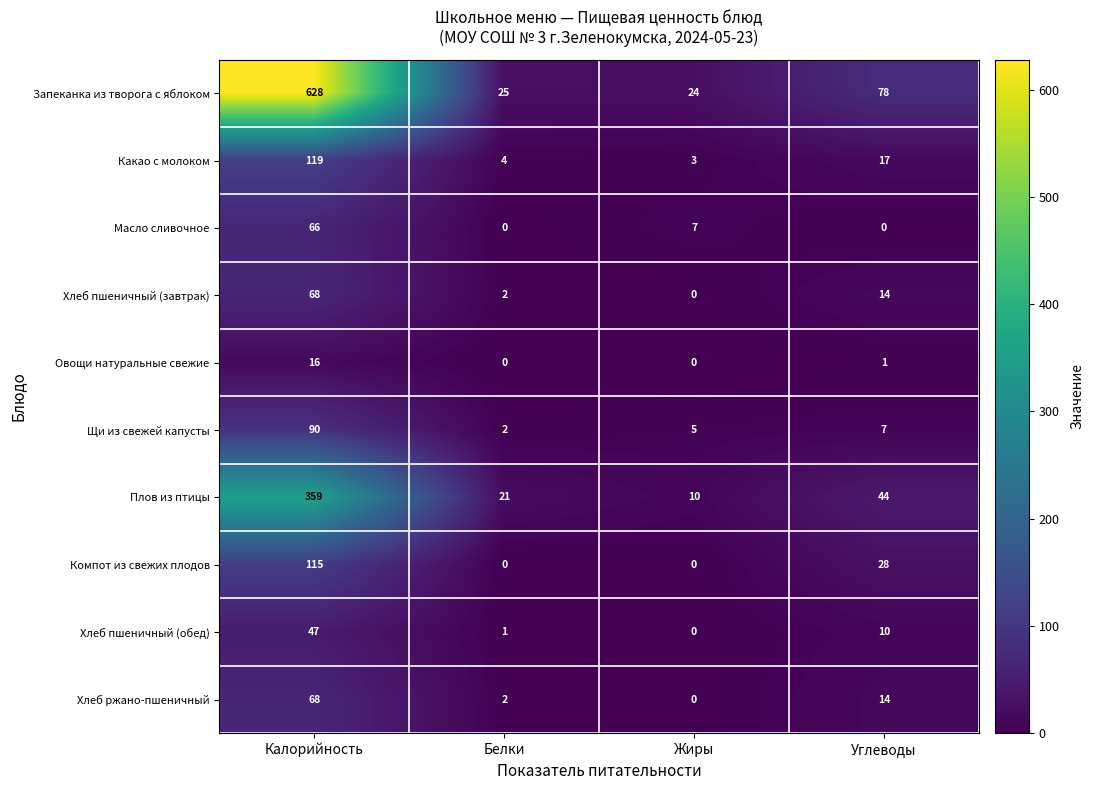

What is the average value of the Какао с молоком series?

36